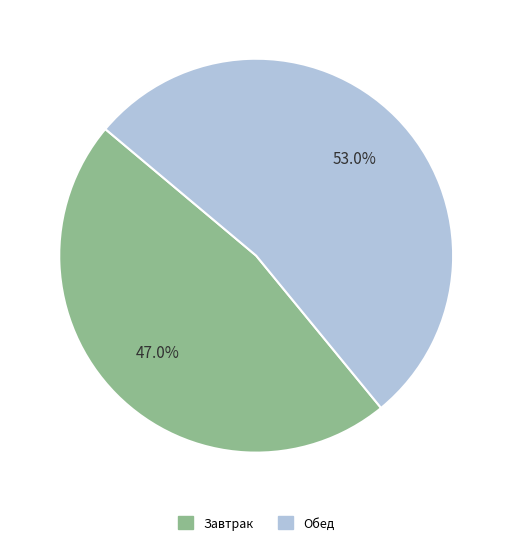

Which slice is the largest?

Обед